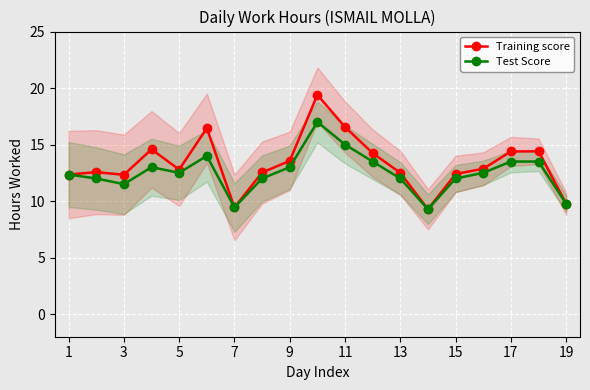

How many data points in Training score are above 12?

16